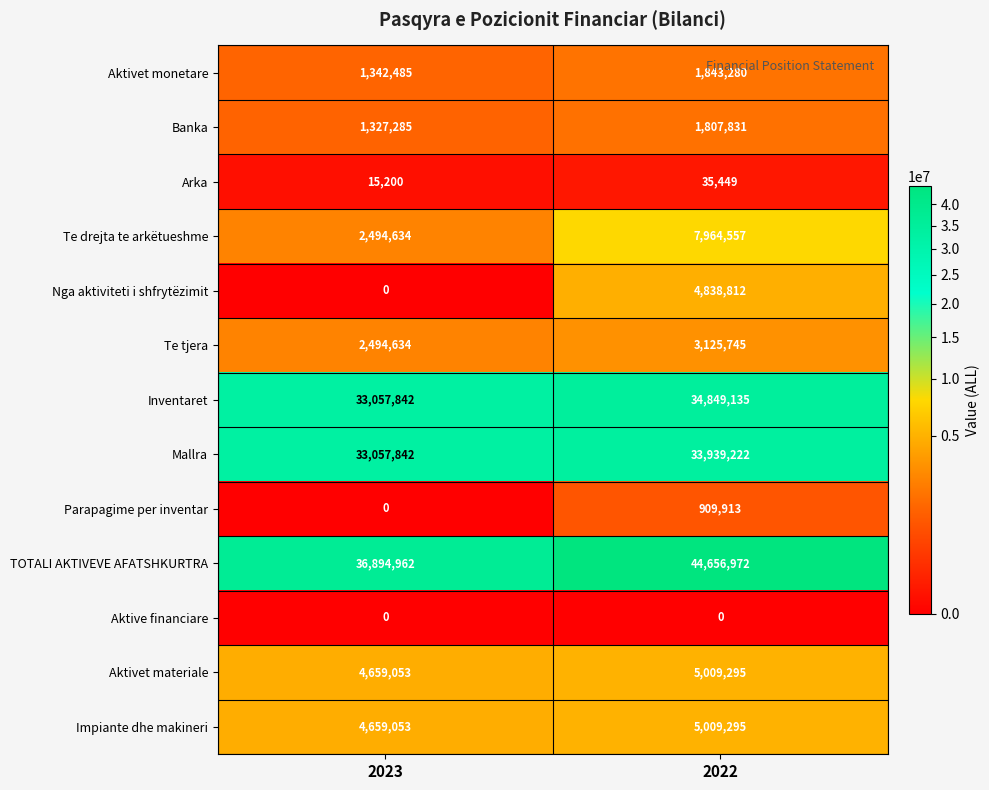

Count the number of categories in the chart.

2